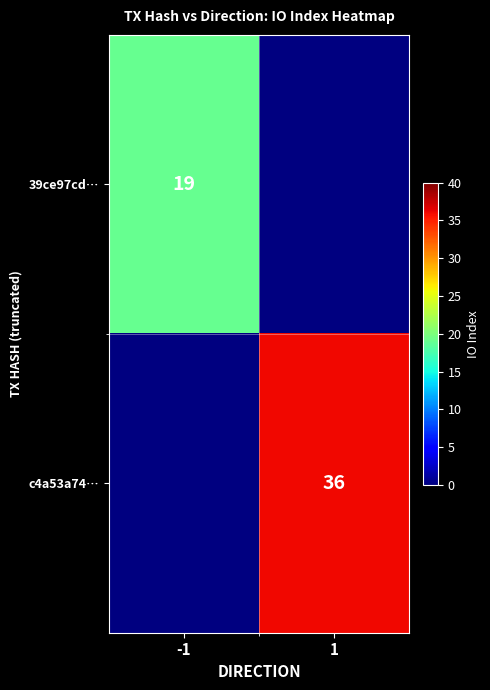

Which label corresponds to the smallest value in the chart?

-1